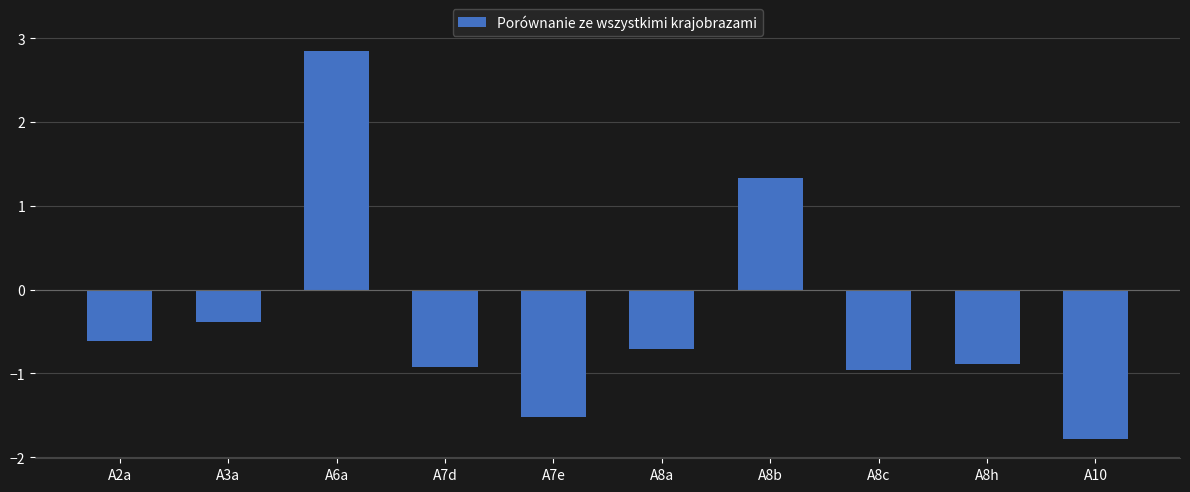

Are the bars horizontal?

No